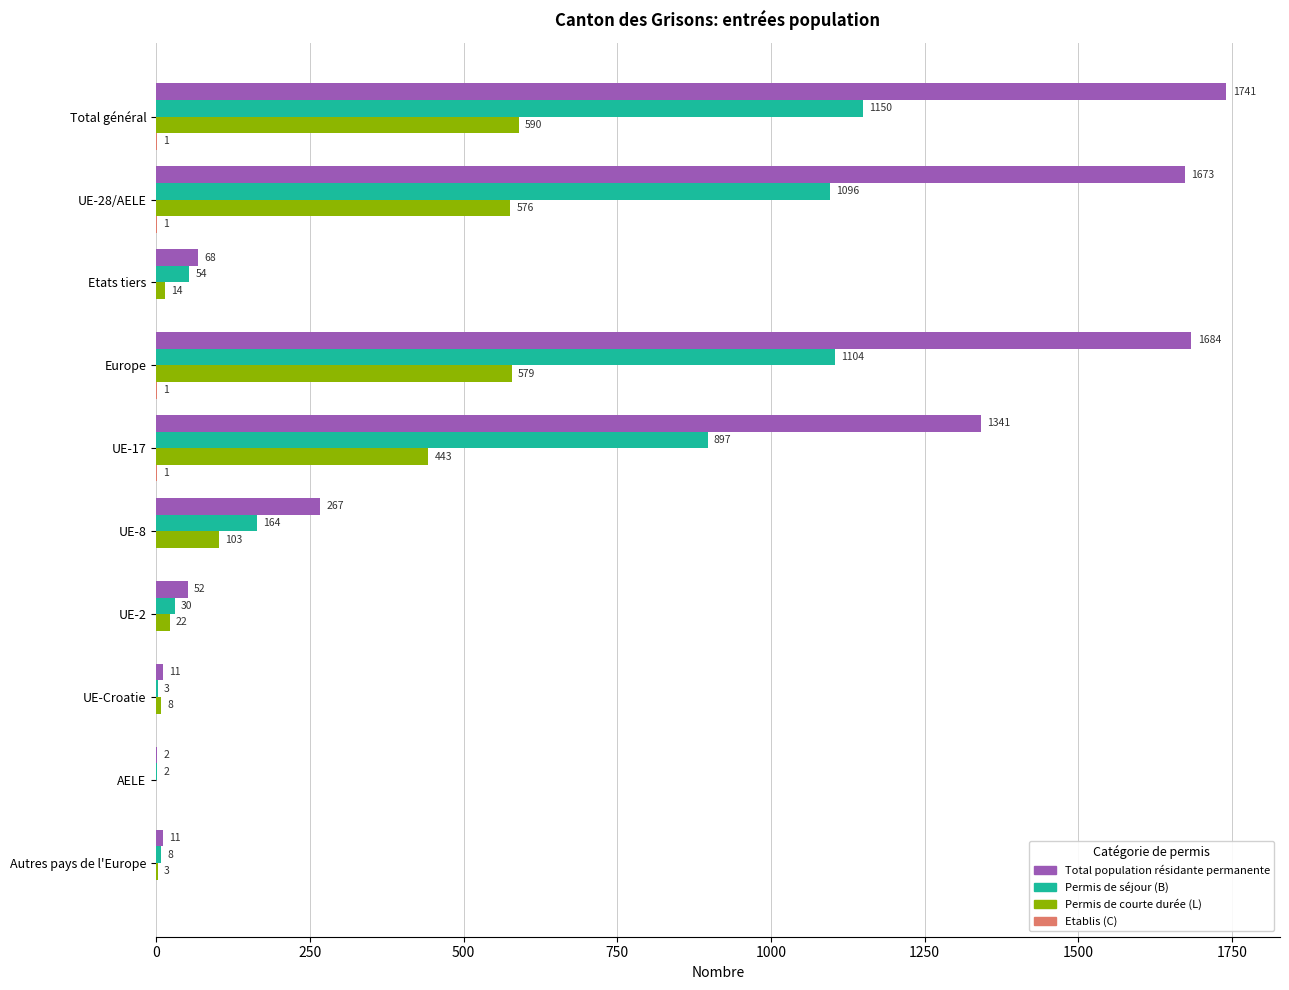

The value of Total population résidante permanente at Europe is 1684. True or false?

True